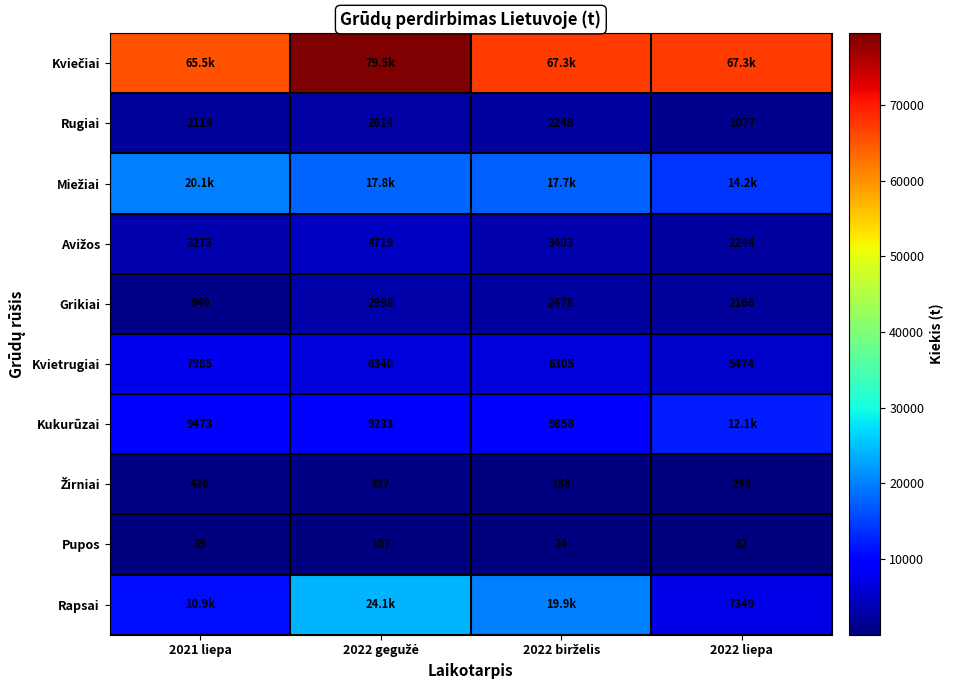

Where is Kviečiai nearest to the value 72475?

2022 birželis